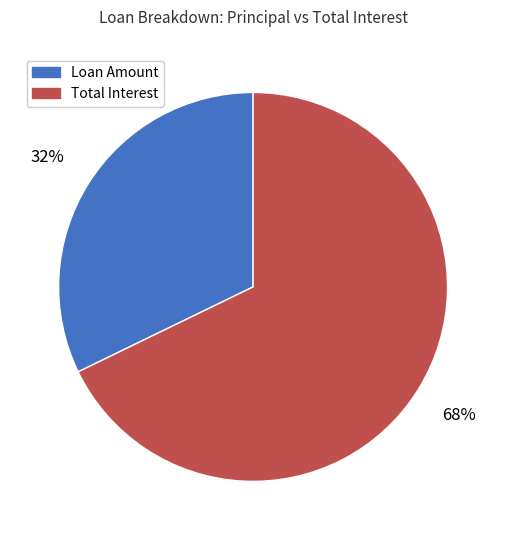

Which category has the smallest portion of the pie?

Loan Amount